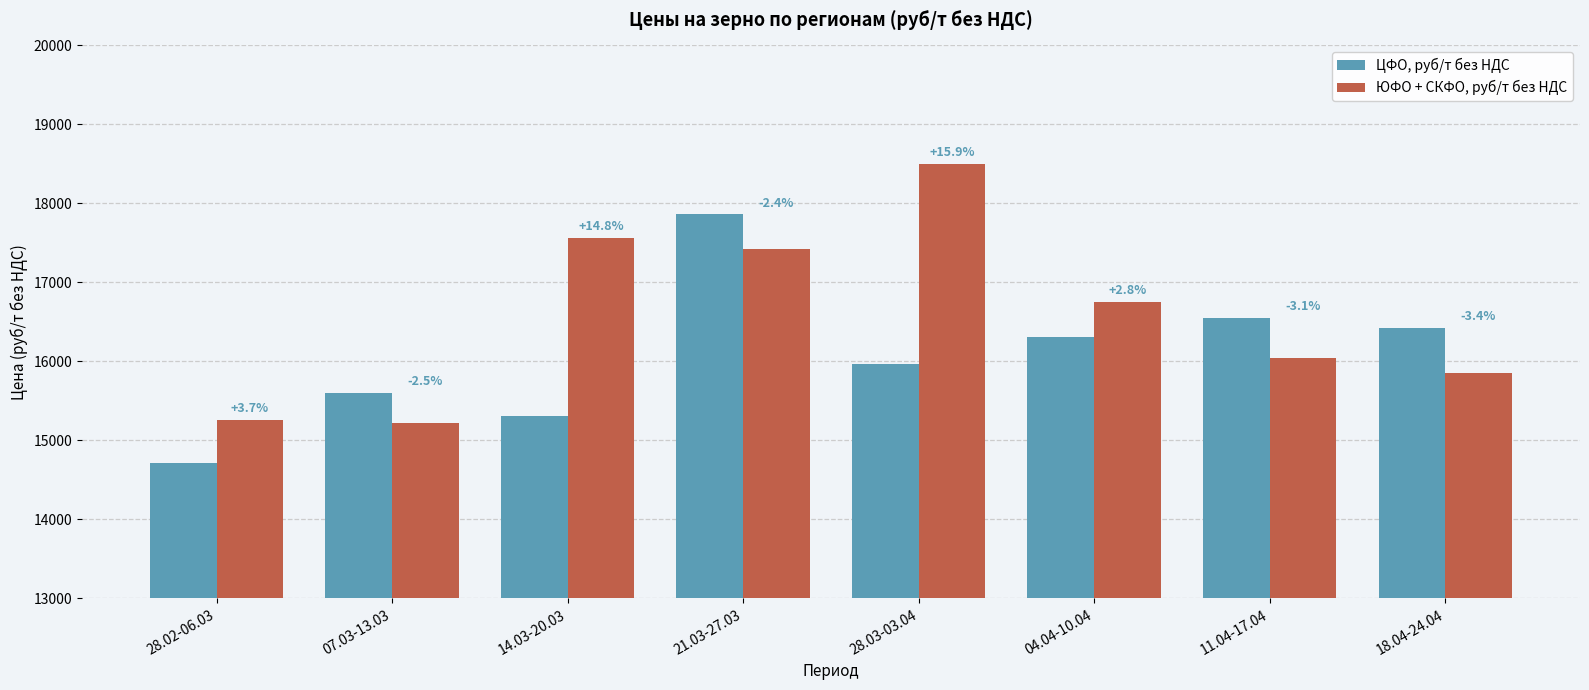

At which label is ЦФО, руб/т без НДС closest to 16286?

04.04-10.04